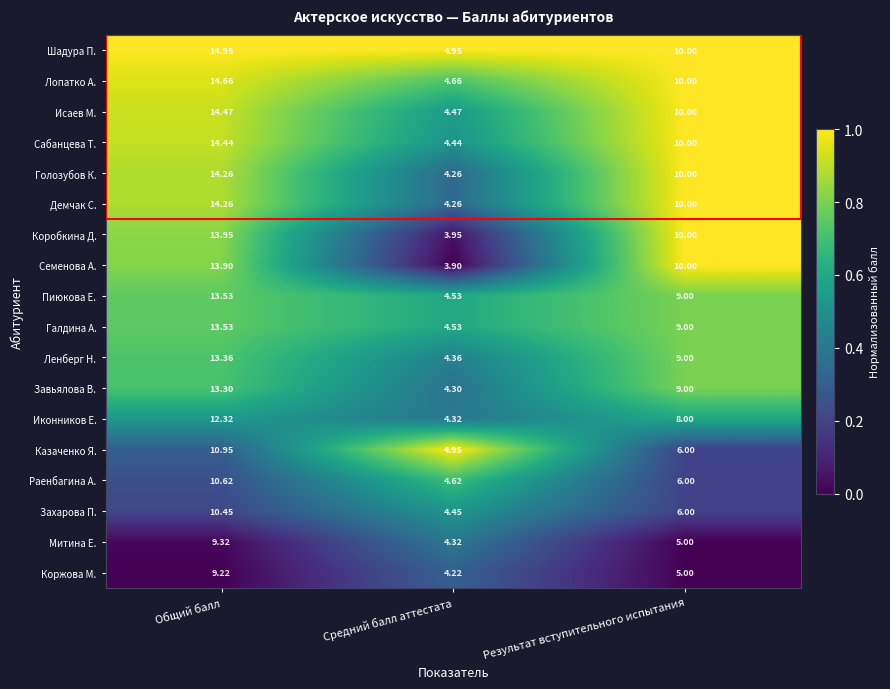

List the labels in order of Раенбагина А. value, smallest first.

Средний балл аттестата, Результат вступительного испытания, Общий балл